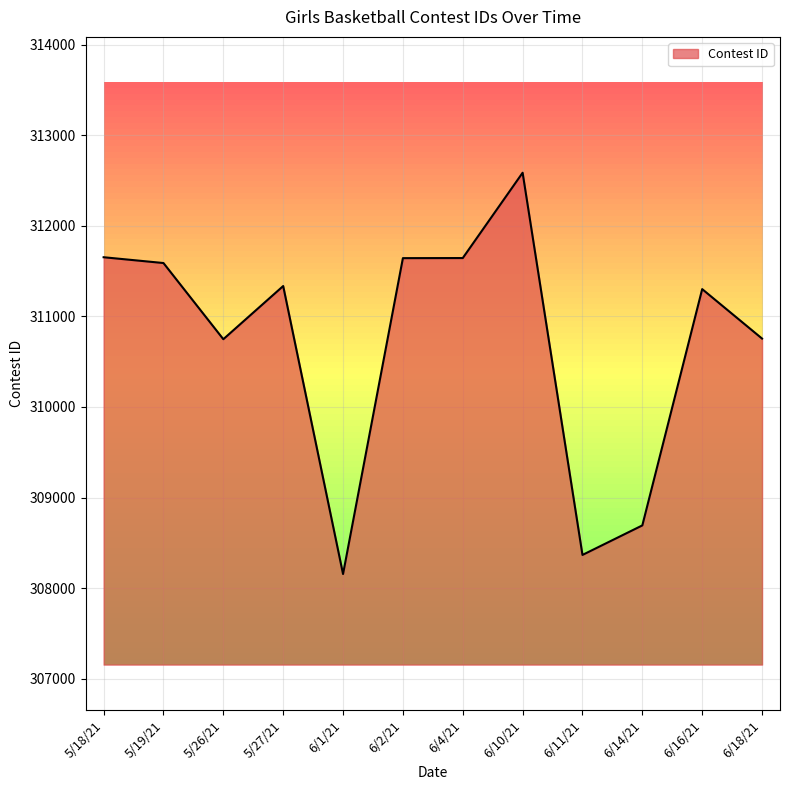

Is it true that the value at 5/19/21 is 176878?

False